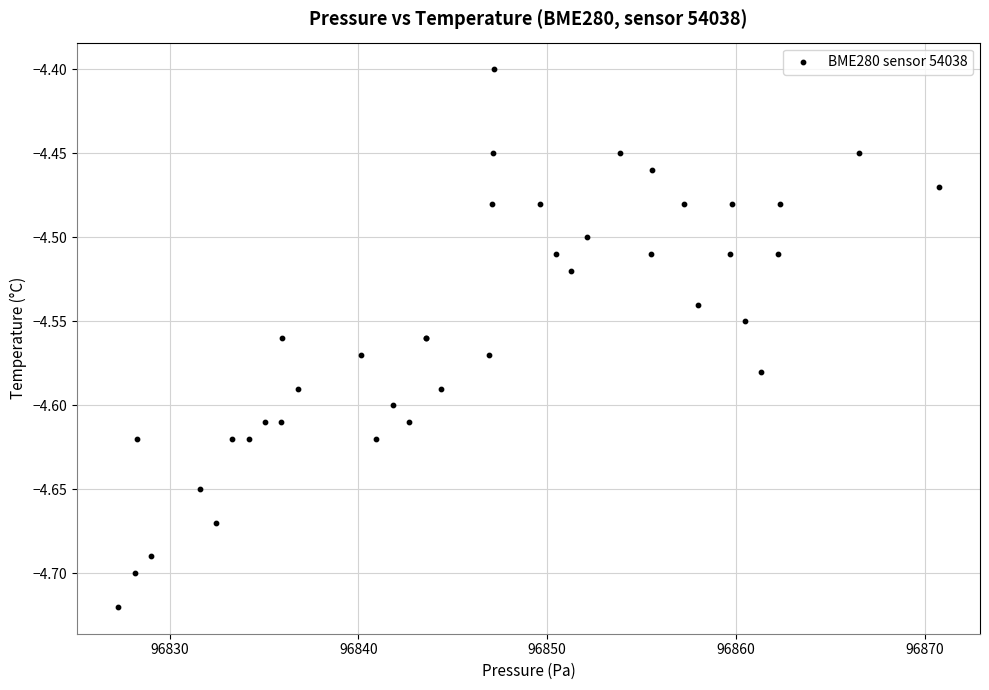

What Y value in the scatter plot is closest to -4?

-4.4